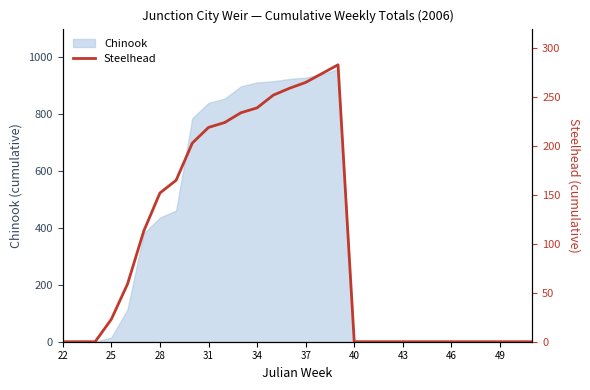

What is the highest value of the Chinook series?

958